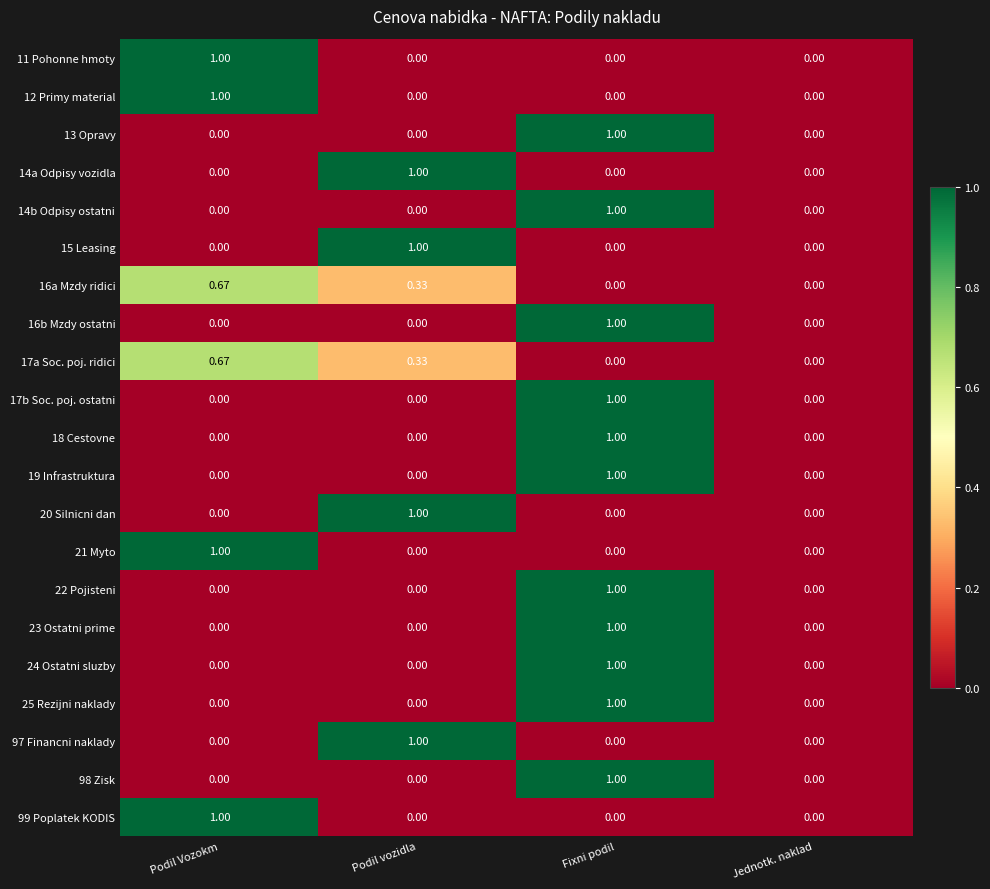

At which category is the sum across all series the highest?

Fixni podil